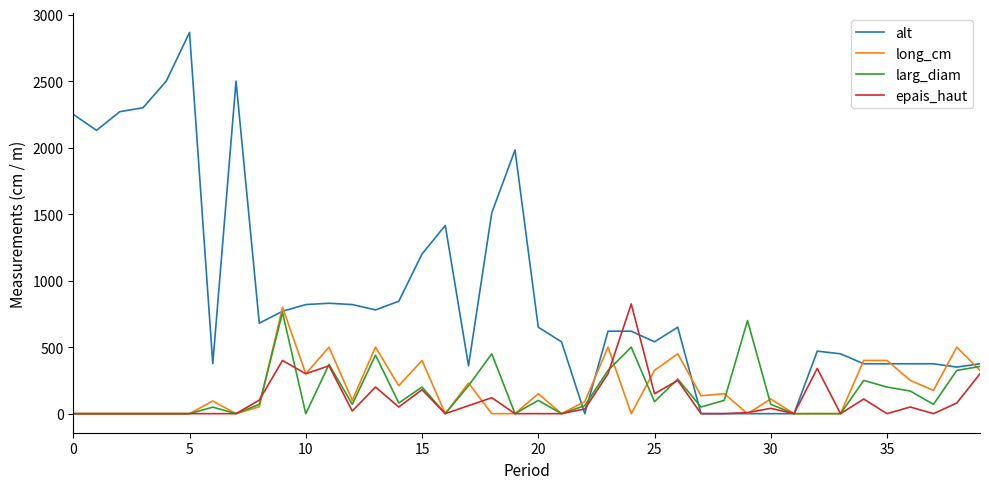

Which series has the largest total across all categories?

alt